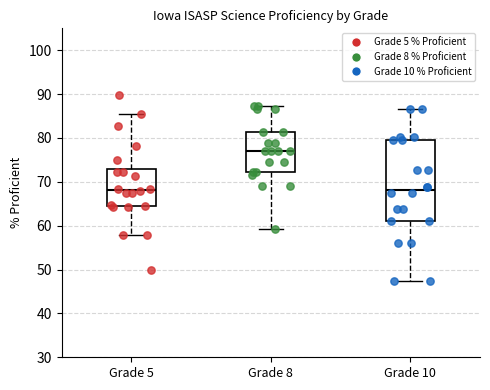

Which box is the tallest, from its lower edge to its upper edge?

Grade 10